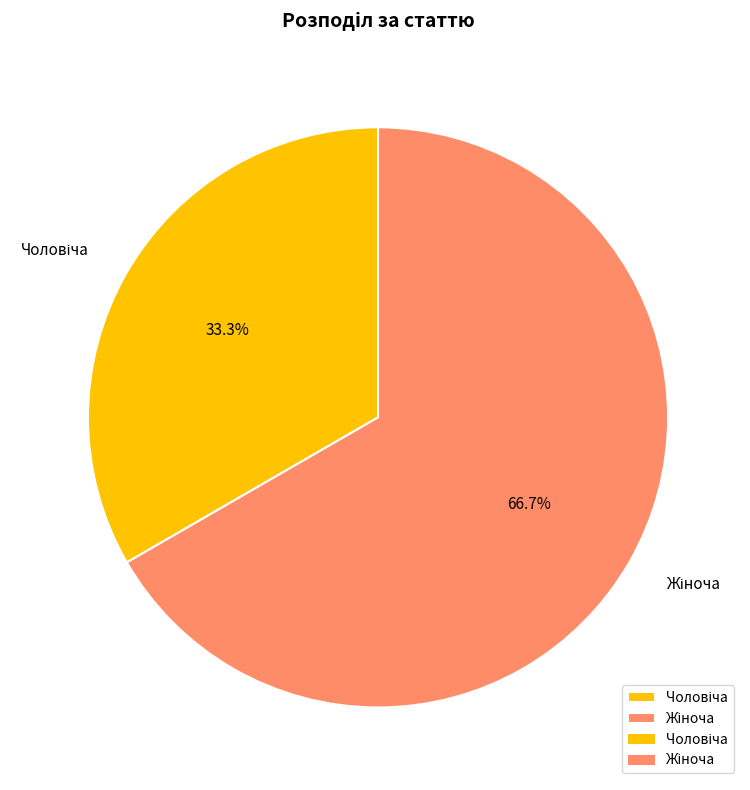

Is there any slice that represents more than half of the pie?

Yes